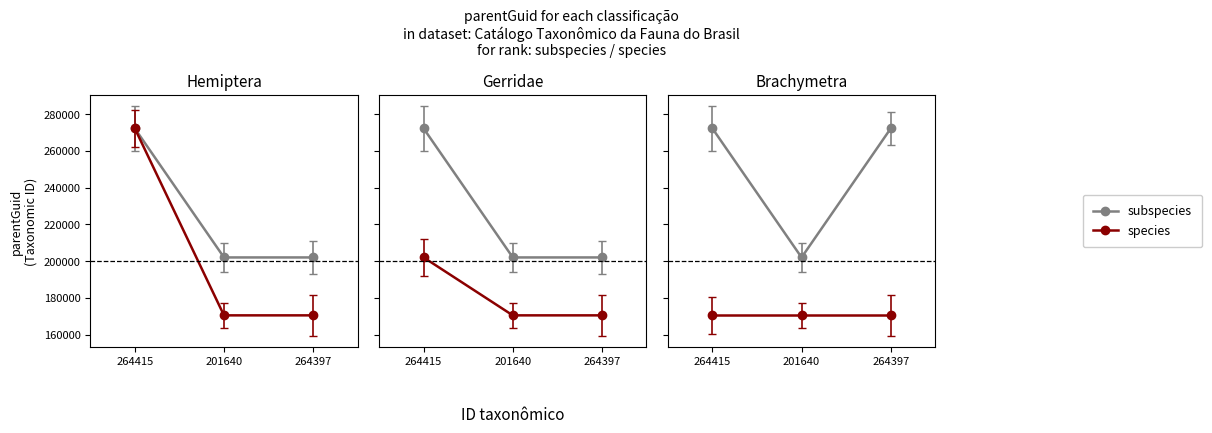

How many subspecies values are between 201997 and 272250?

3